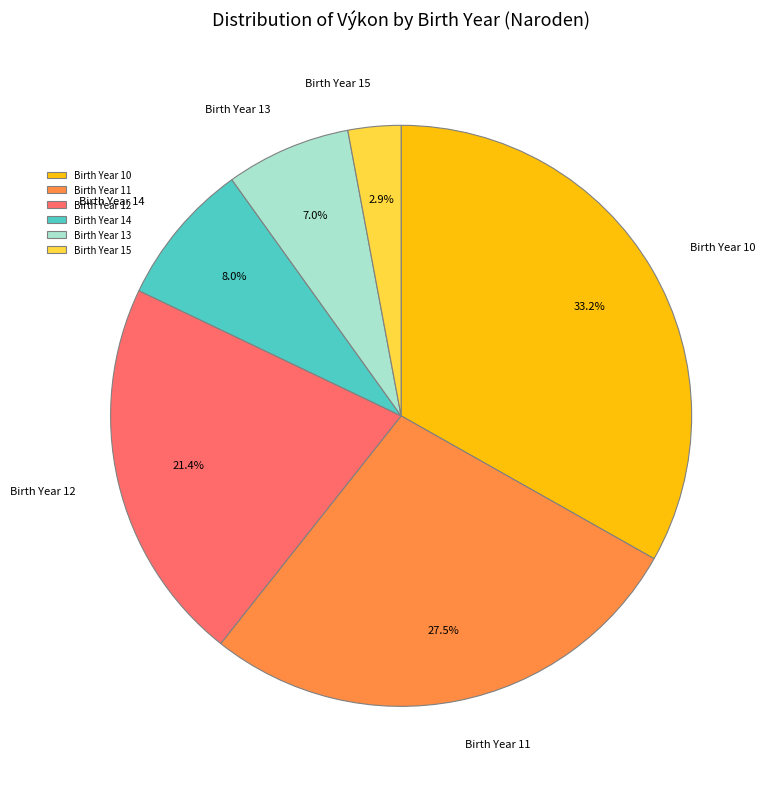

Rank the categories by value from highest to lowest.

Birth Year 10, Birth Year 11, Birth Year 12, Birth Year 14, Birth Year 13, Birth Year 15